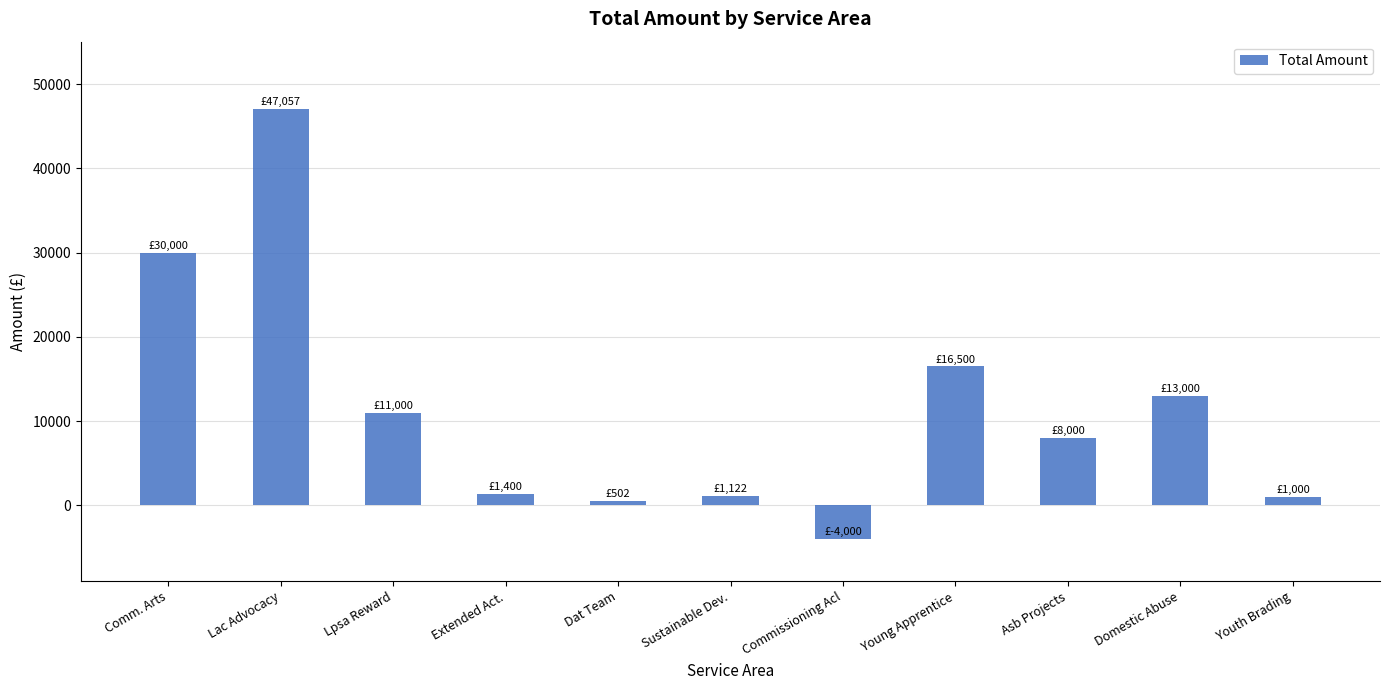

How many categories are shown in the chart?

11